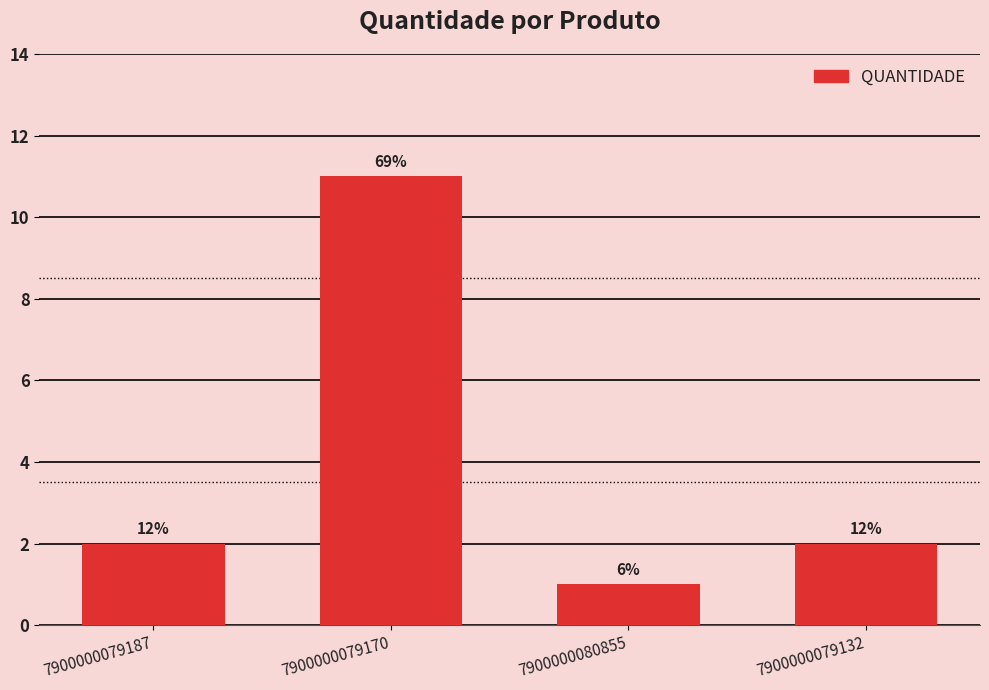

Are the bars horizontal?

No